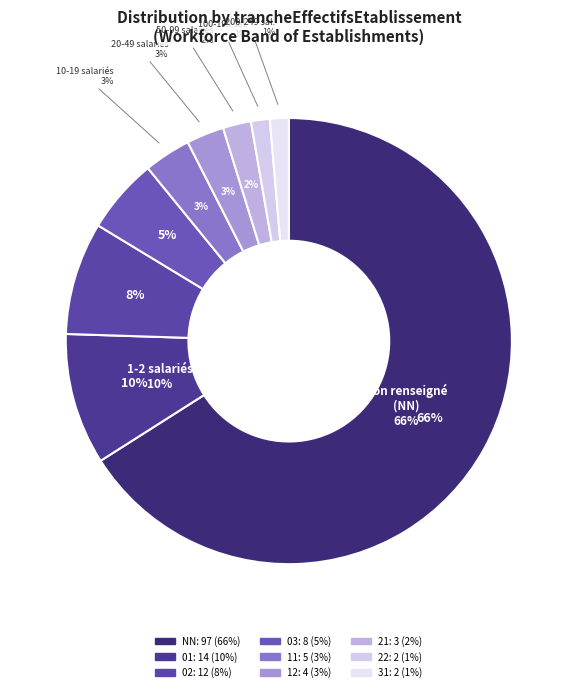

To the nearest percent, what is the combined percentage of 31 and 02?

10%